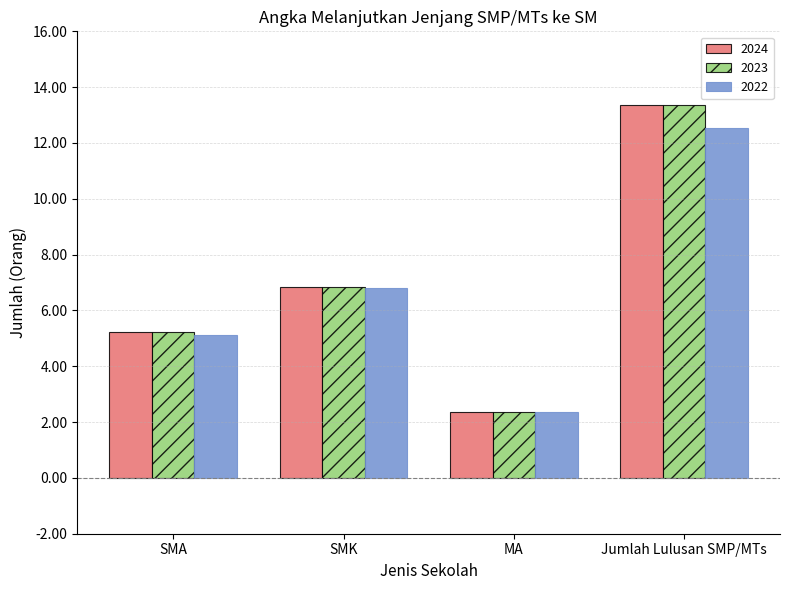

What is the label of the 2nd bar from the right?

MA